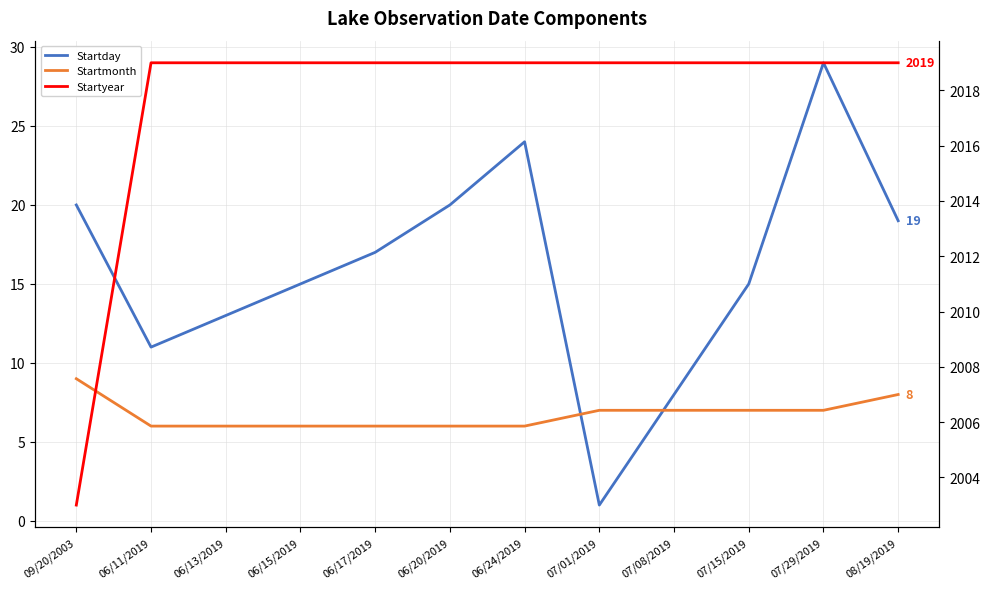

The value of Startyear at 08/19/2019 is 2019. True or false?

True